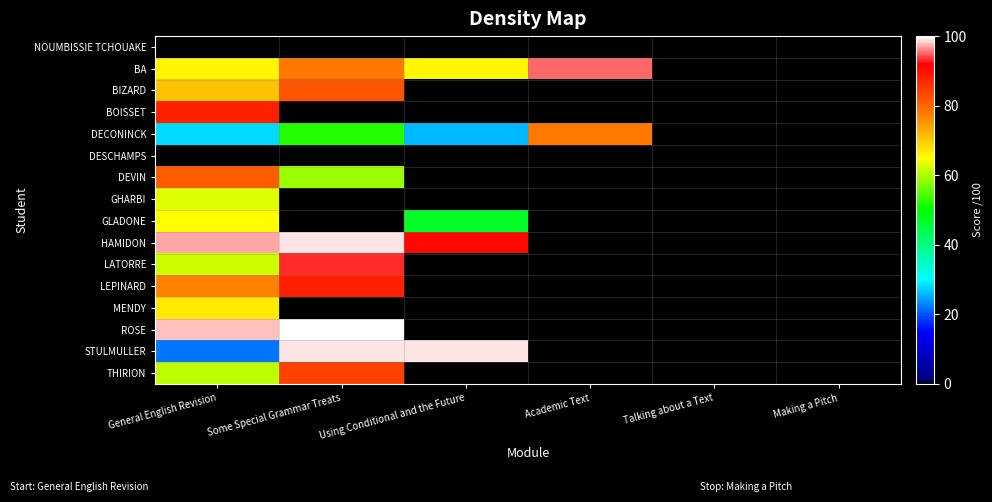

Which label corresponds to the largest value in the chart?

Some Special Grammar Treats